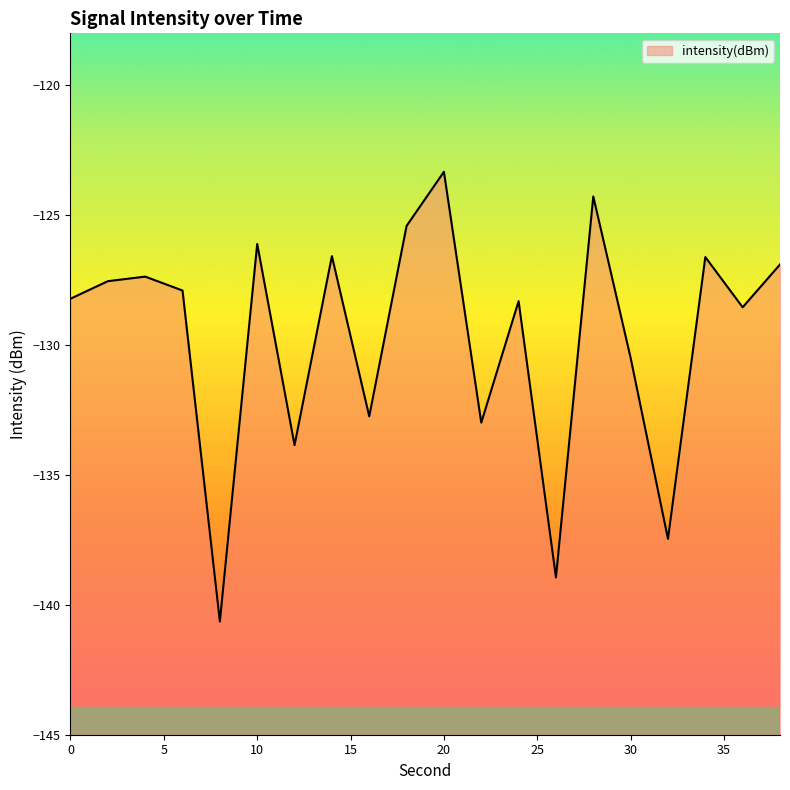

What is the value of the 2nd point from the left?

-127.5